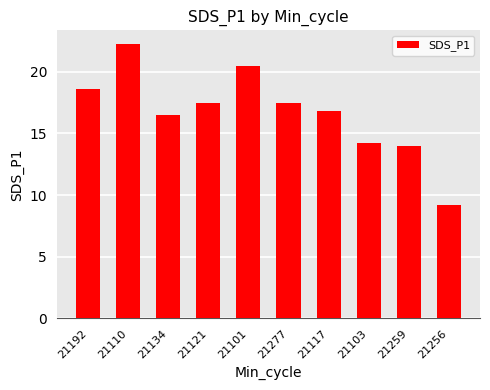

What is the difference between the maximum and minimum values?

13.1